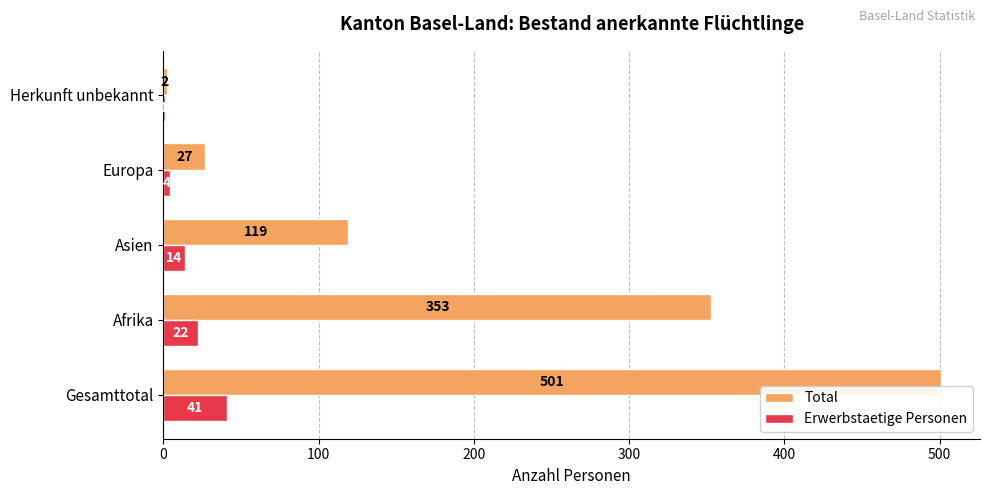

What is the sum of all Total values?

1002